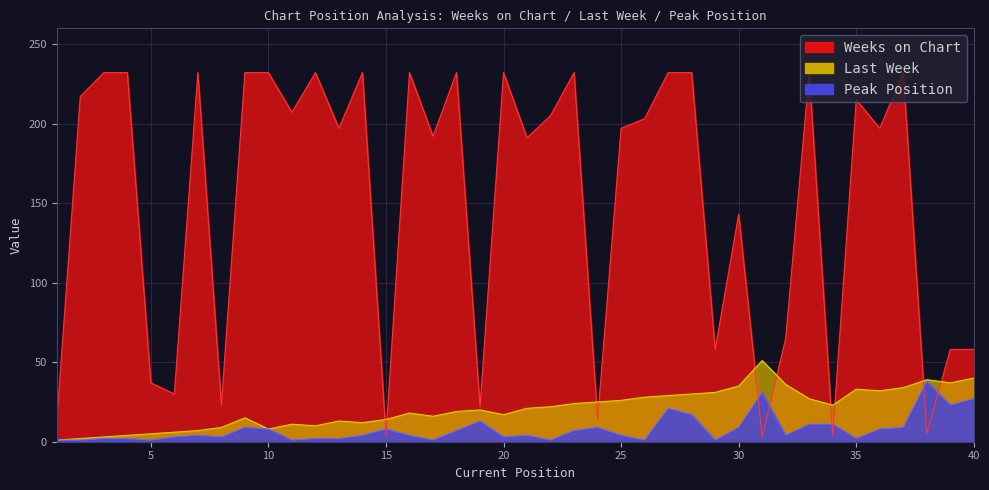

What is the difference between the Peak Position values at 39 and 35?

21